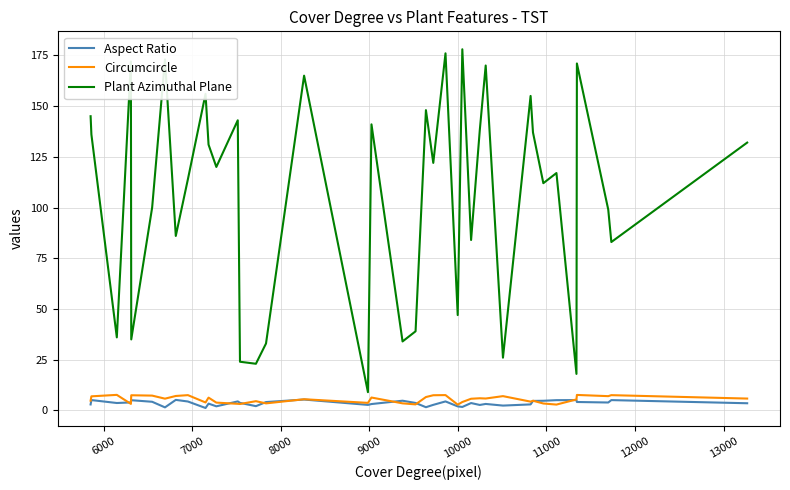

Does the chart display data point markers on the line(s)?

No